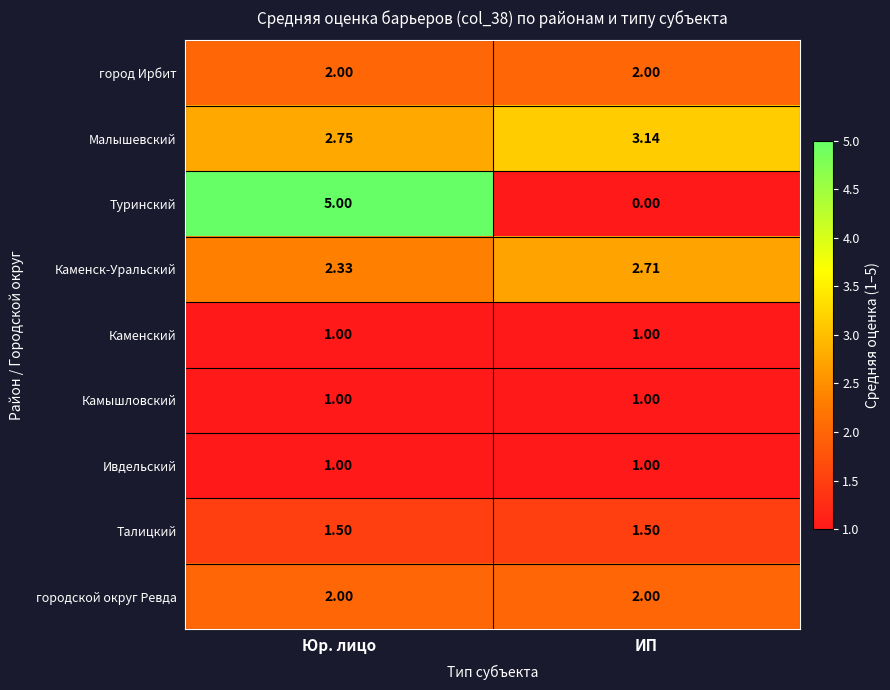

Rank the categories by Малышевский value from lowest to highest.

Юр. лицо, ИП